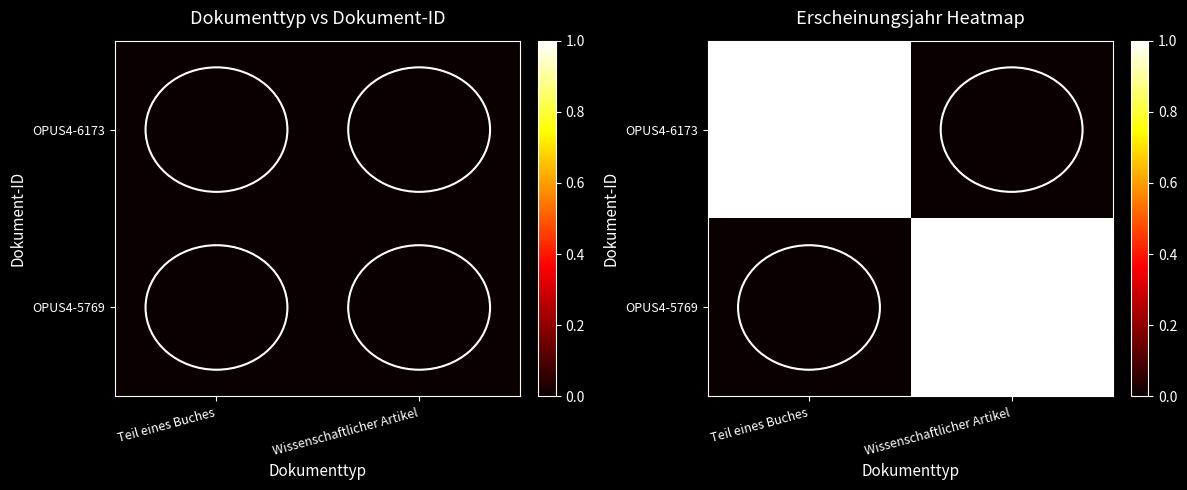

Where is OPUS4-6173 nearest to the value 0?

Wissenschaftlicher Artikel